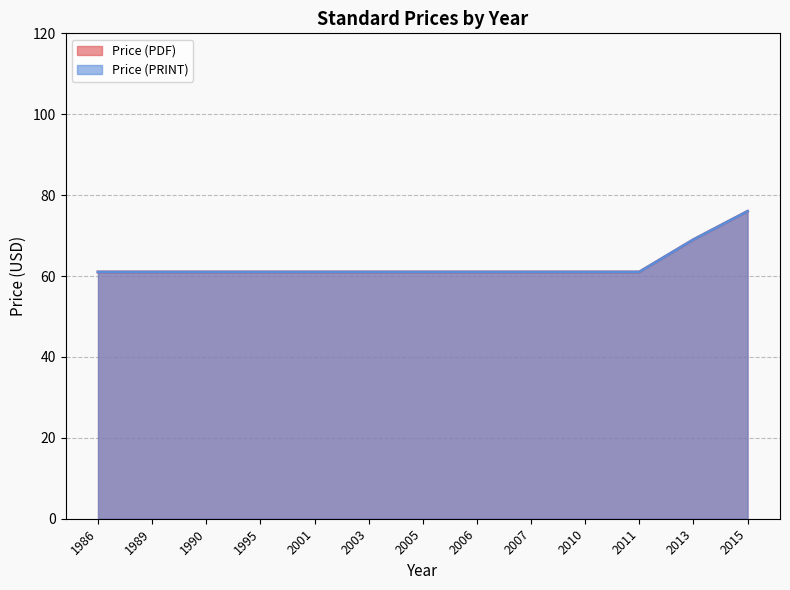

At which category does the chart reach its minimum across all series?

1986